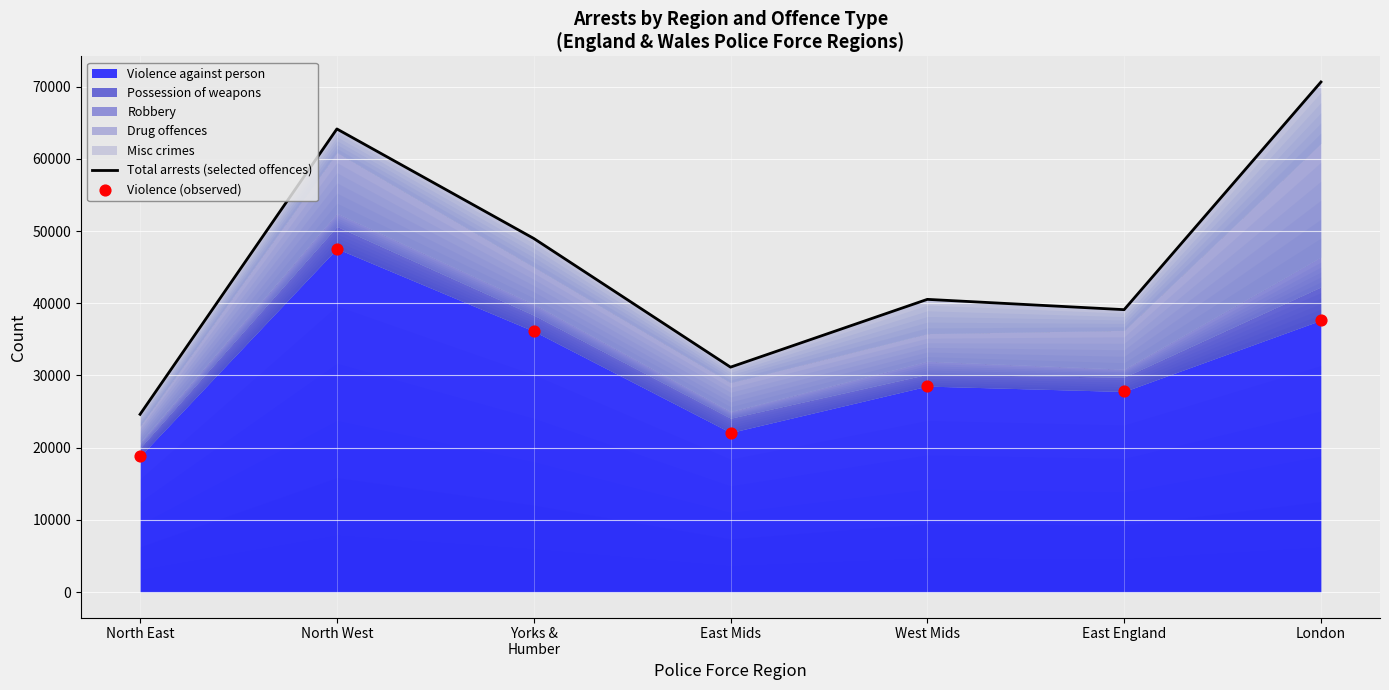

Which series has the widest spread of Y values?

Total arrests (selected offences)